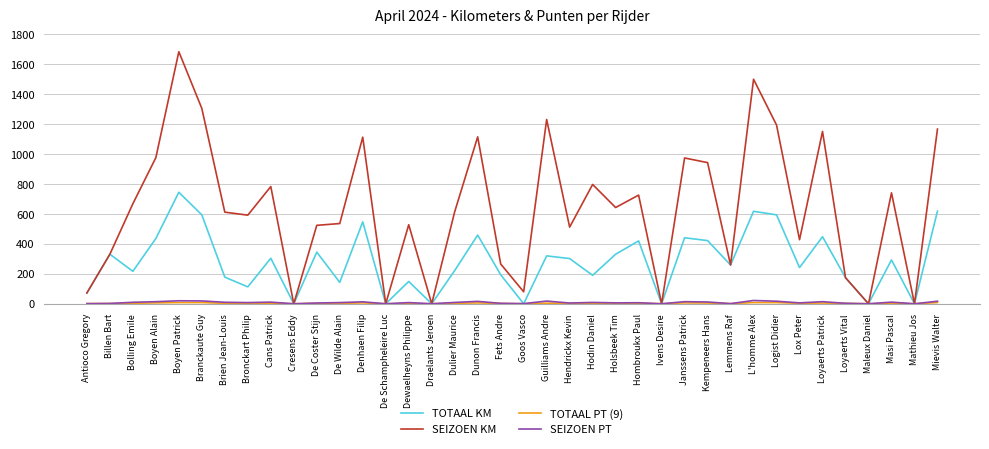

How many categories are shown in the chart?

38